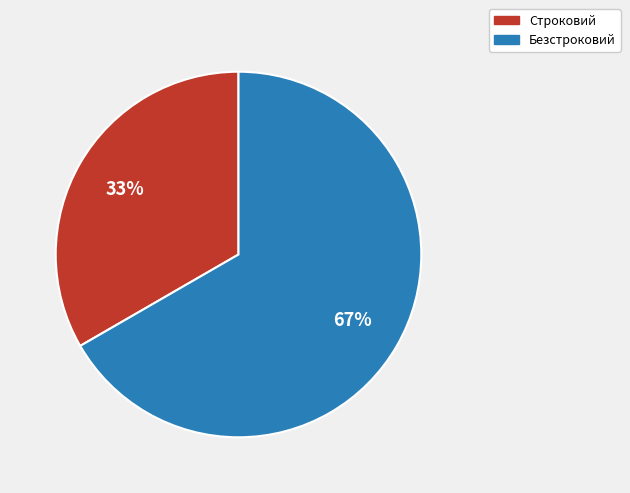

Is the sum of Строковий and Безстроковий greater than half?

Yes